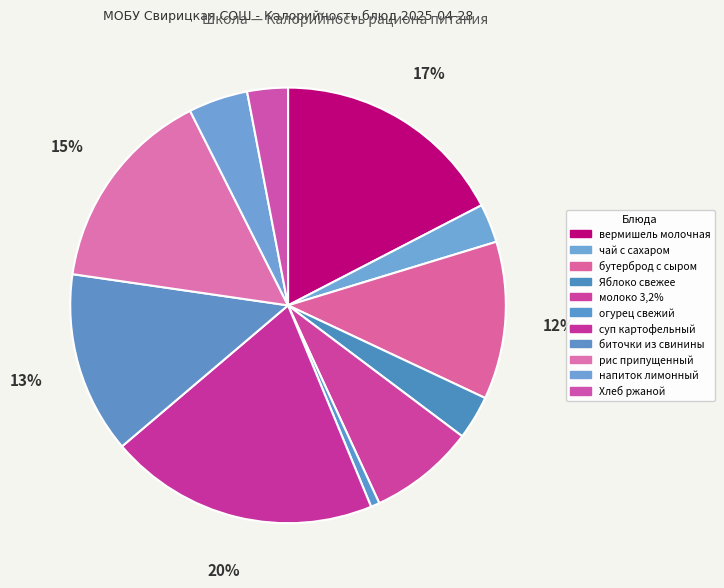

How many slices are in this pie chart?

11